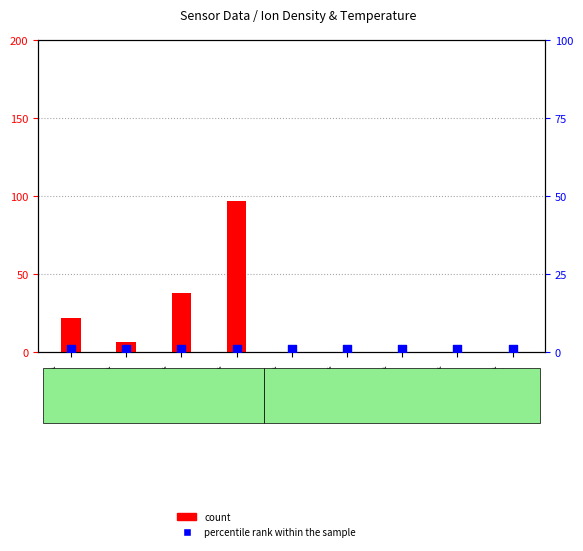

What are all the series names shown in the legend?

count, percentile rank within the sample